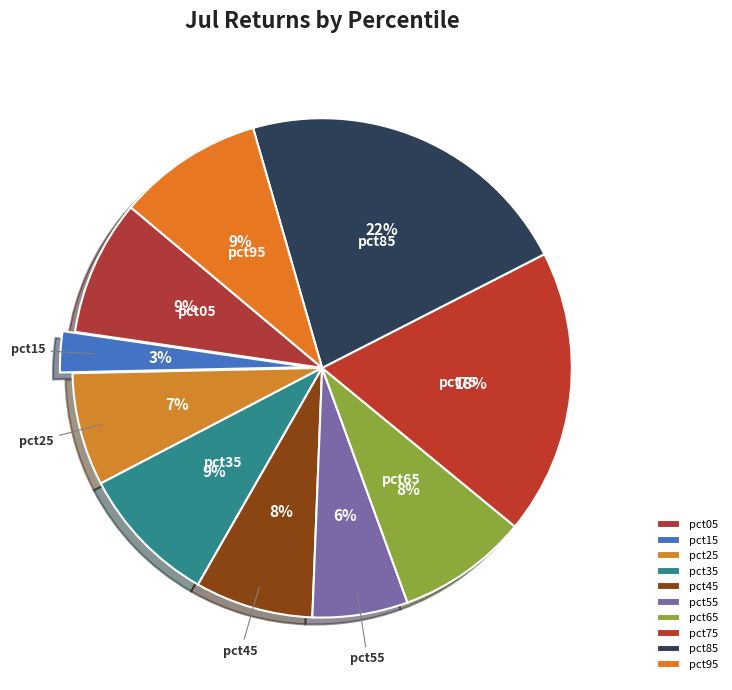

The pct45 slice represents 22% of the pie. True or false?

False